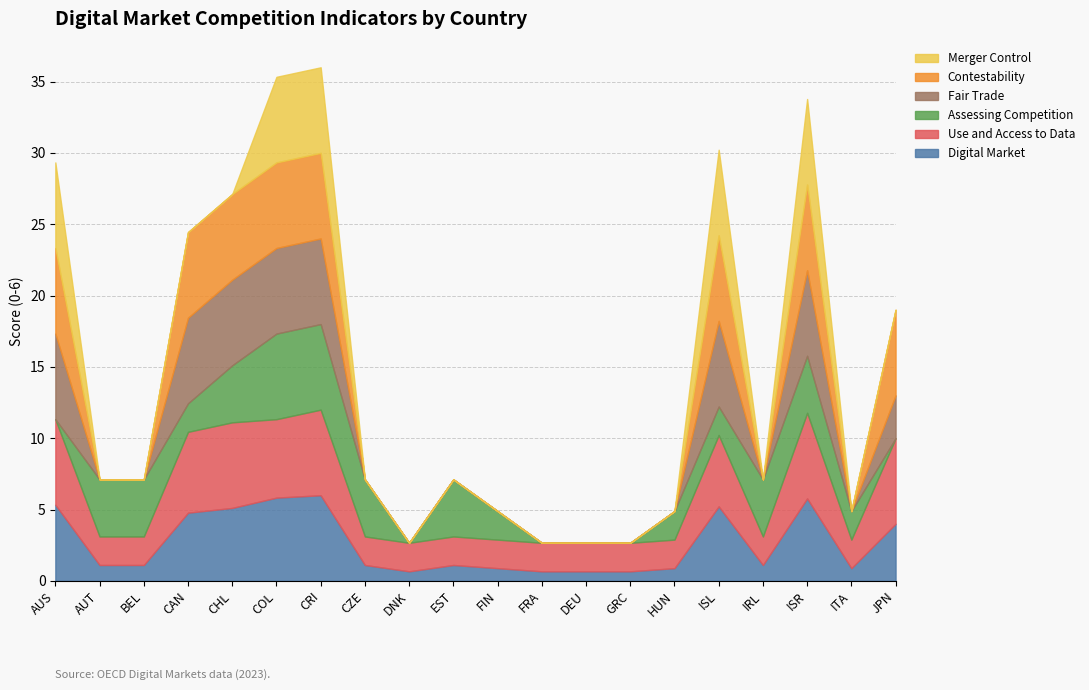

What is the total value across all series at CAN?

24.4